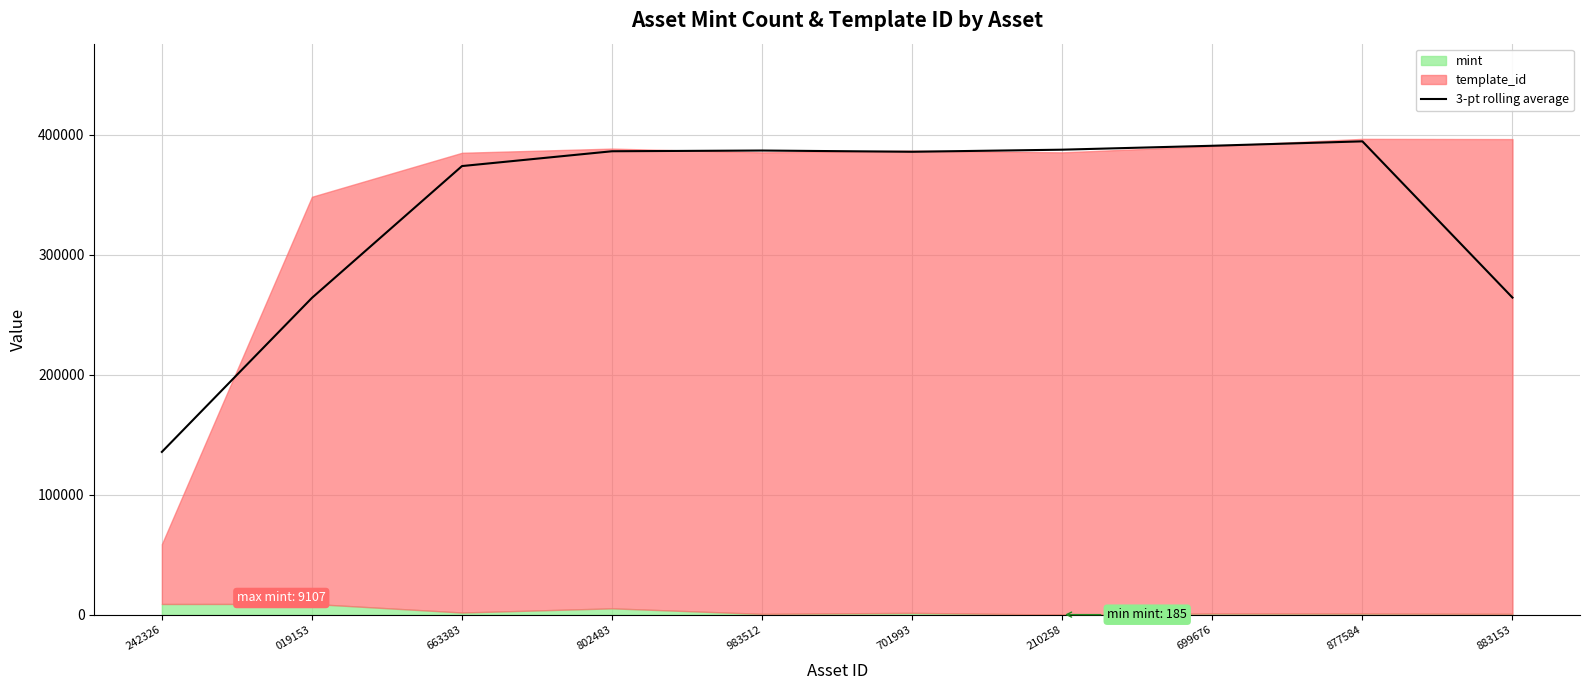

What is the maximum value shown in the chart?

394514.7